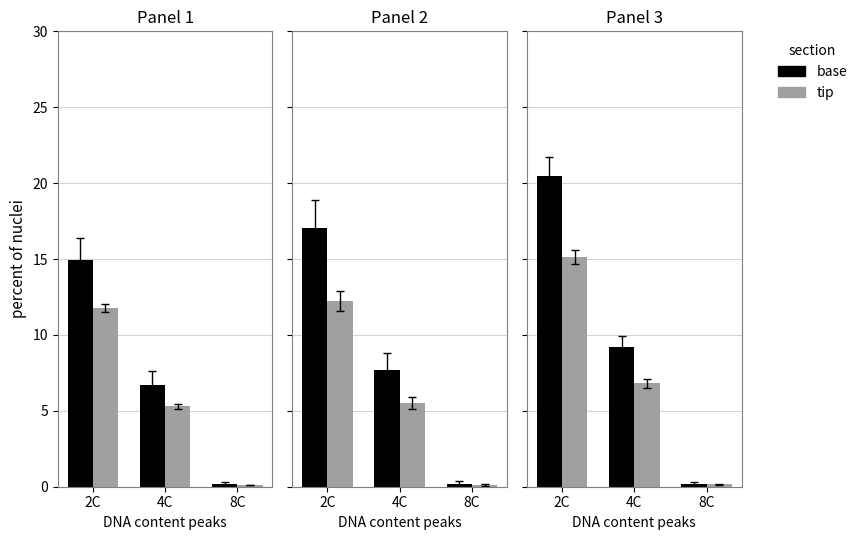

At which category is the sum across all series the highest?

2C